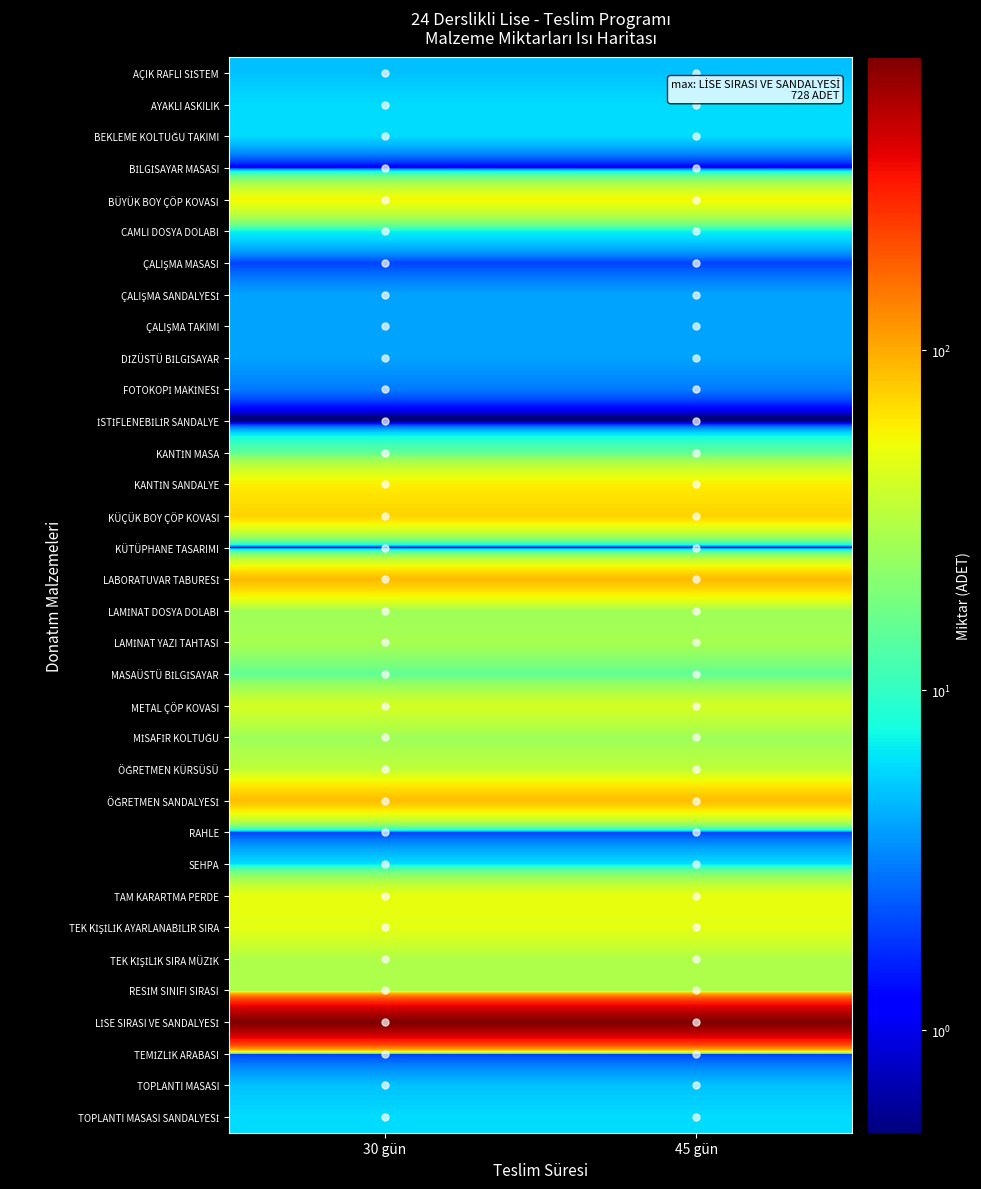

What is the greatest value displayed?

728.0